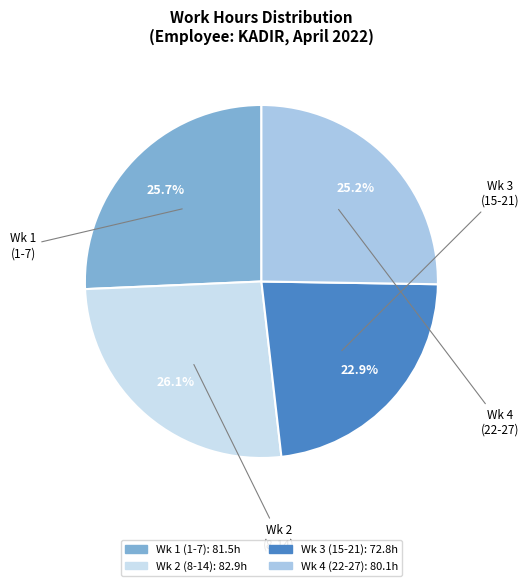

Is there any slice that represents more than half of the pie?

No